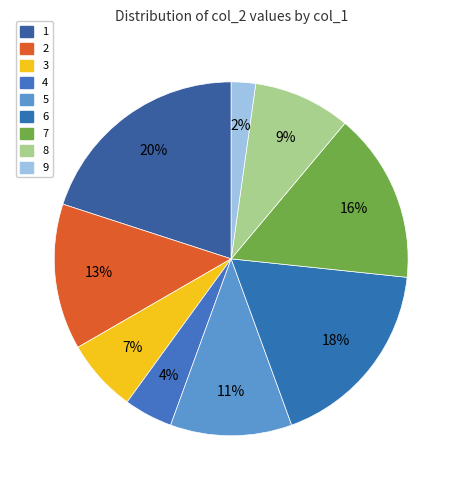

To the nearest percent, what is the average slice percentage?

11%